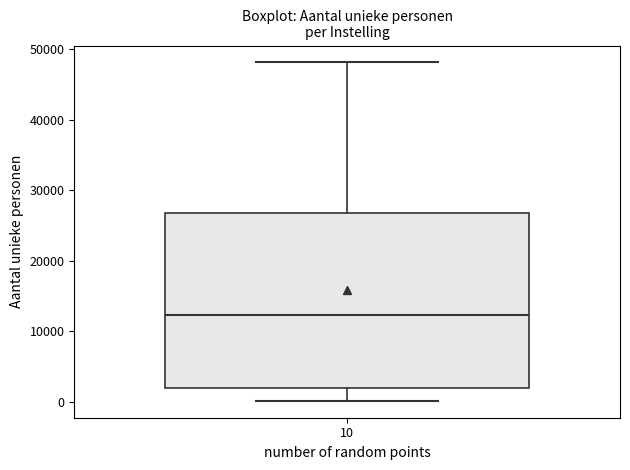

Transcribe this box plot: give where the median line is, the range the box spans, and where the two whiskers end, as read against the y-axis. The values are not printed on the chart, so give them approximately, as read against the axis.

median 12000, box 2000 to 27000, whiskers 0 to 48000